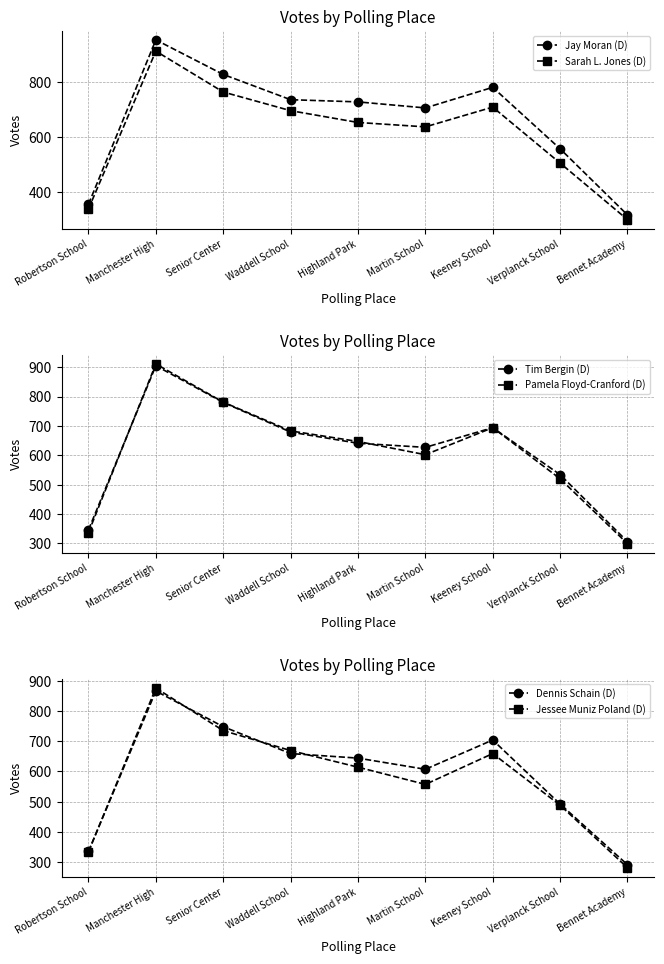

Reading right to left, what are all the values shown in this chart?

Jay Moran (D): Bennet Academy=316	Verplanck School=557	Keeney School=781	Martin School=706	Highland Park=728	Waddell School=736	Senior Center=828	Manchester High=954	Robertson School=355
Sarah L. Jones (D): Bennet Academy=299	Verplanck School=505	Keeney School=709	Martin School=637	Highland Park=653	Waddell School=696	Senior Center=764	Manchester High=913	Robertson School=338
Tim Bergin (D): Bennet Academy=306	Verplanck School=534	Keeney School=694	Martin School=627	Highland Park=641	Waddell School=679	Senior Center=780	Manchester High=905	Robertson School=346
Pamela Floyd-Cranford (D): Bennet Academy=299	Verplanck School=520	Keeney School=694	Martin School=602	Highland Park=647	Waddell School=683	Senior Center=781	Manchester High=911	Robertson School=337
Dennis Schain (D): Bennet Academy=291	Verplanck School=492	Keeney School=704	Martin School=607	Highland Park=644	Waddell School=659	Senior Center=748	Manchester High=866	Robertson School=335
Jessee Muniz Poland (D): Bennet Academy=281	Verplanck School=488	Keeney School=659	Martin School=557	Highland Park=614	Waddell School=669	Senior Center=735	Manchester High=876	Robertson School=334